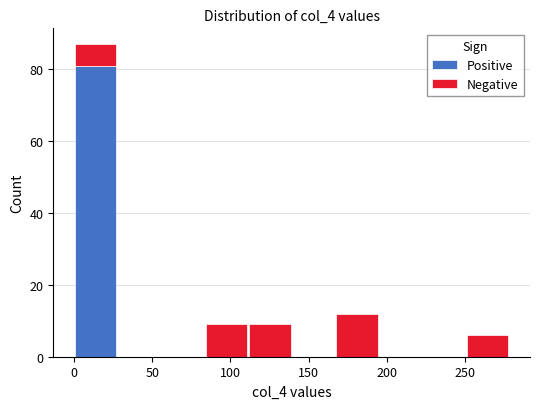

Reading left to right, list every stacked bar in this chart as the range it spans on the x-axis followed by its total height. Neither the bar edges nor the heights are printed on the chart, so give them approximately, as read against the axes.

0 to 30: 88
30 to 55: 0
55 to 85: 0
85 to 110: 10
110 to 140: 10
140 to 165: 0
165 to 195: 12
195 to 225: 0
225 to 250: 0
250 to 280: 6